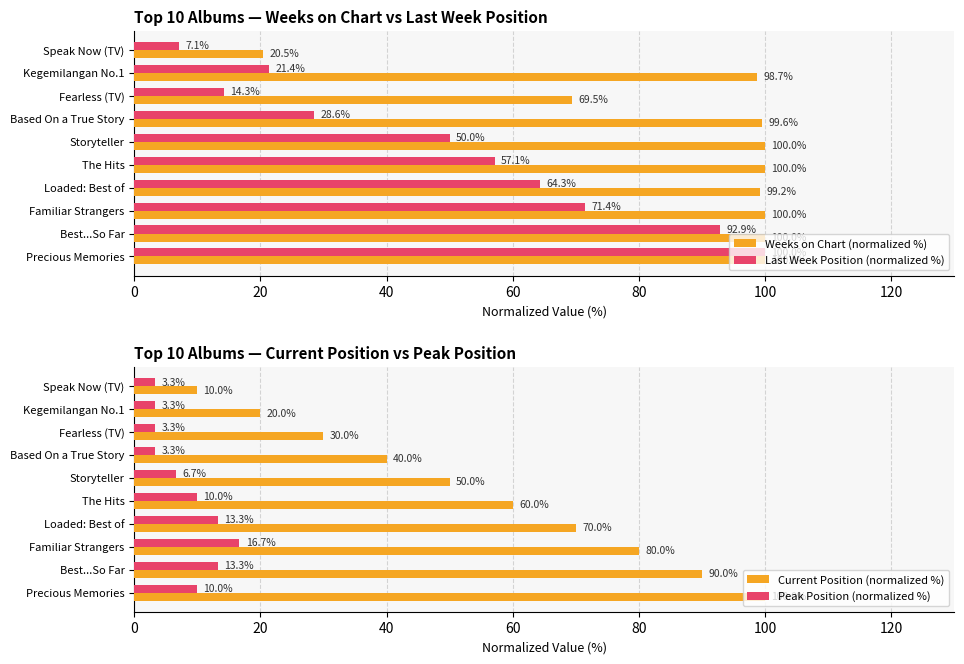

What is the value of the Weeks on Chart (normalized %) bar at the 7th from the left?

99.2